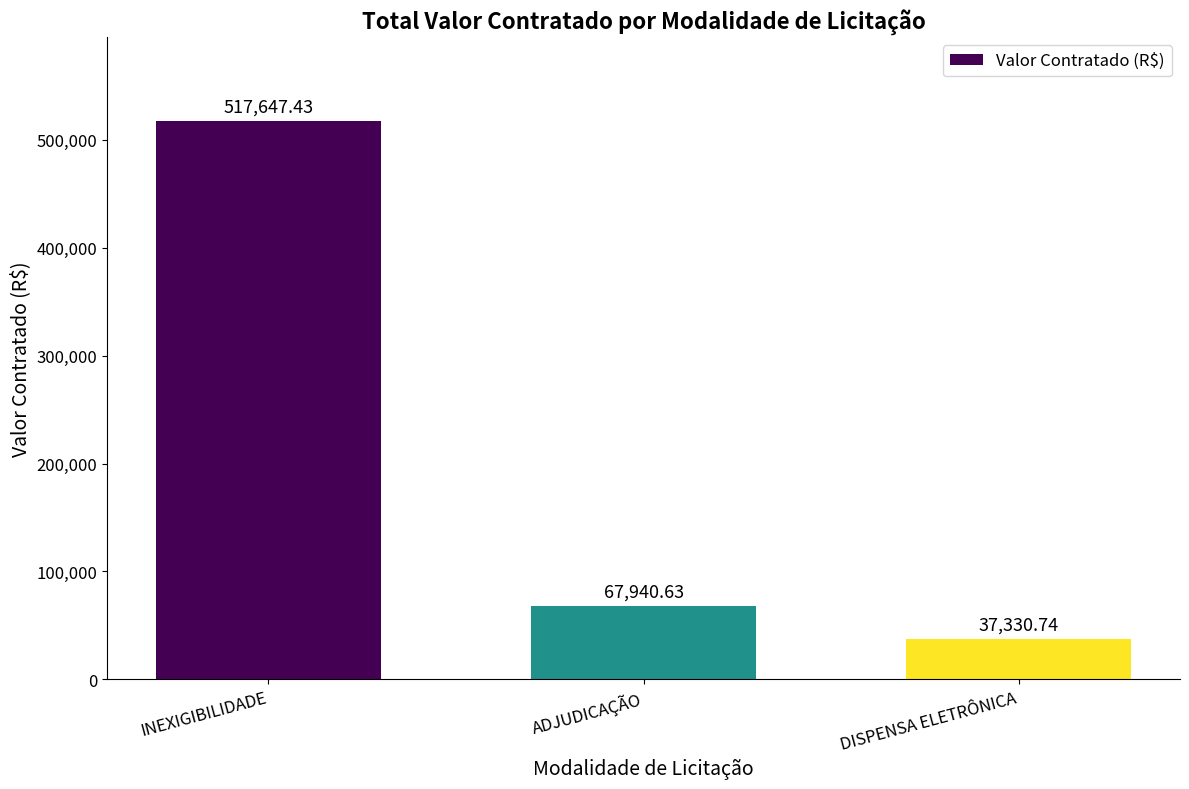

What is the sum of the values at DISPENSA ELETRÔNICA and ADJUDICAÇÃO?

105271.4